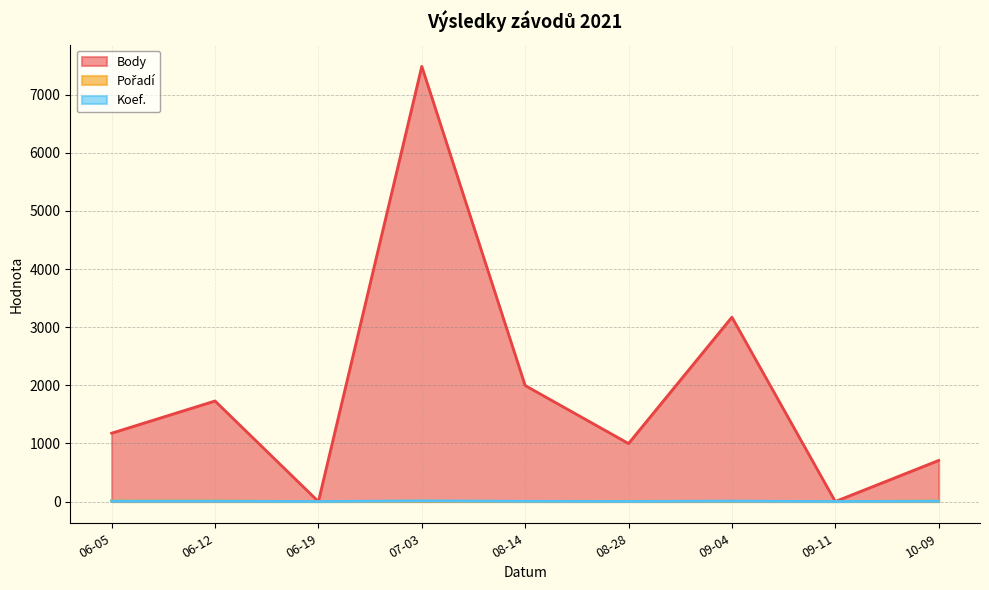

What is the label of the 9th point from the left?

2021-10-09